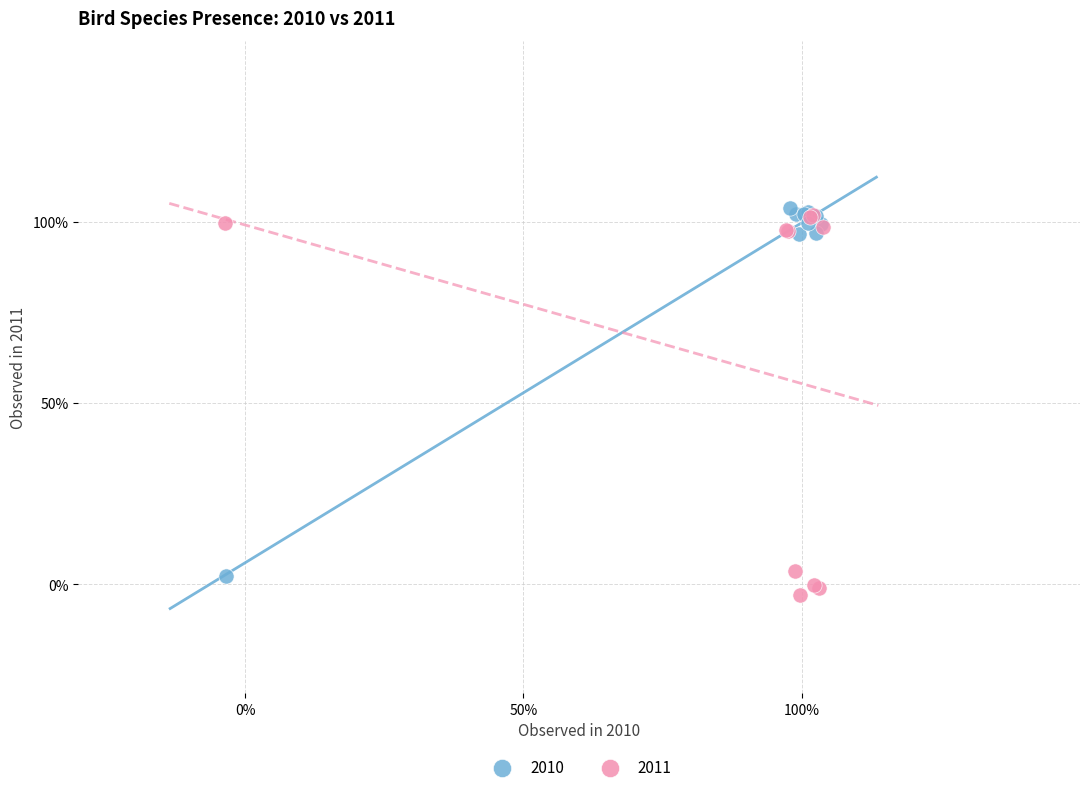

What are all the series names shown in the legend?

2010, 2011